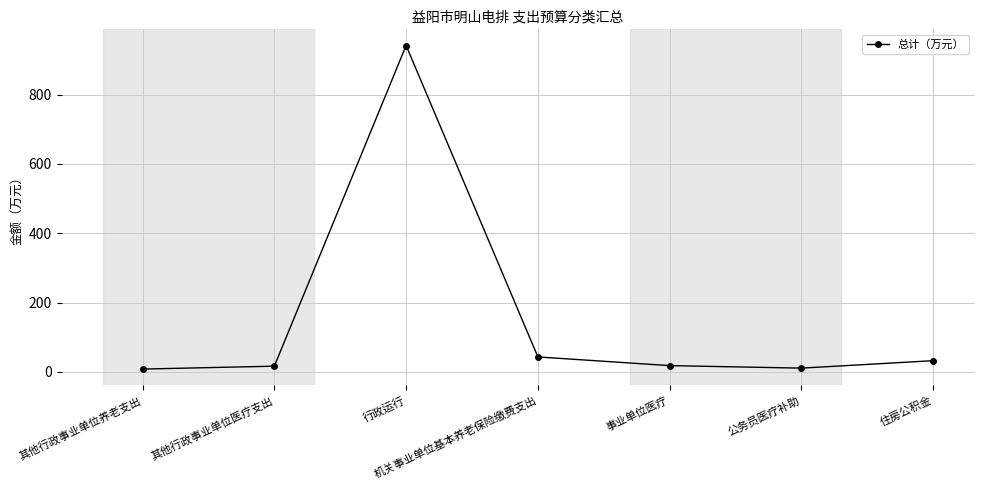

What is the label of the 2nd point from the left?

其他行政事业单位医疗支出